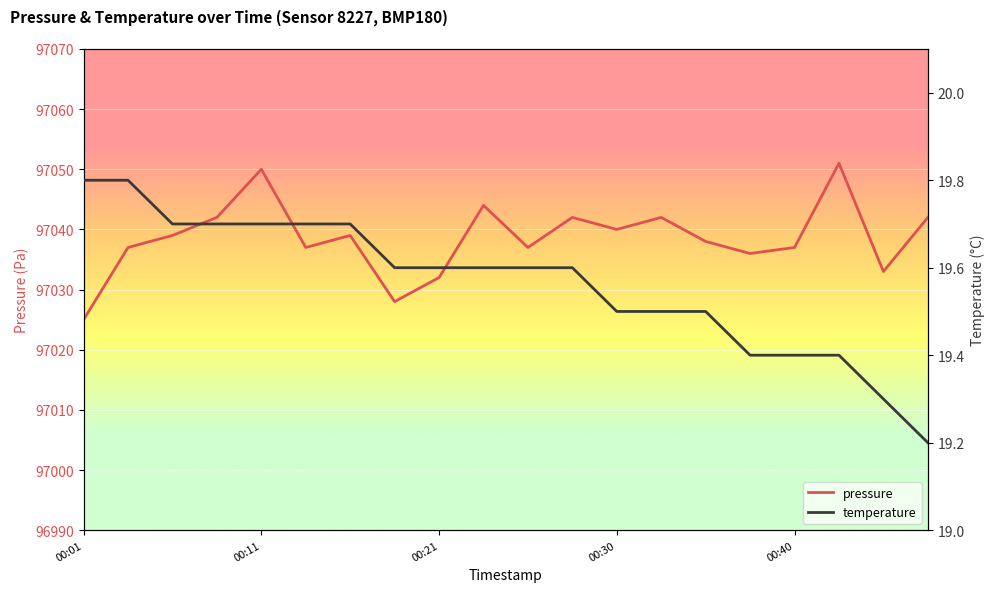

Count the temperature values in the range 19 to 20.

20